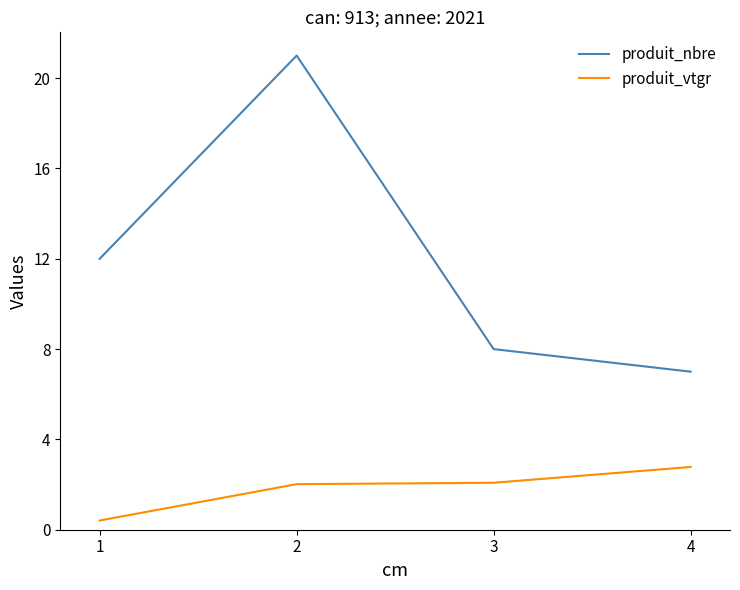

True or false: produit_vtgr and produit_nbre cross at least once.

False